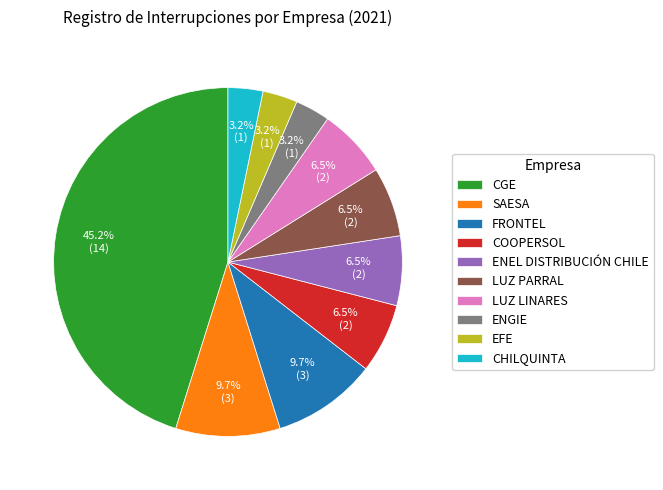

Combined, what portion of the pie is SAESA and FRONTEL?

19.4%